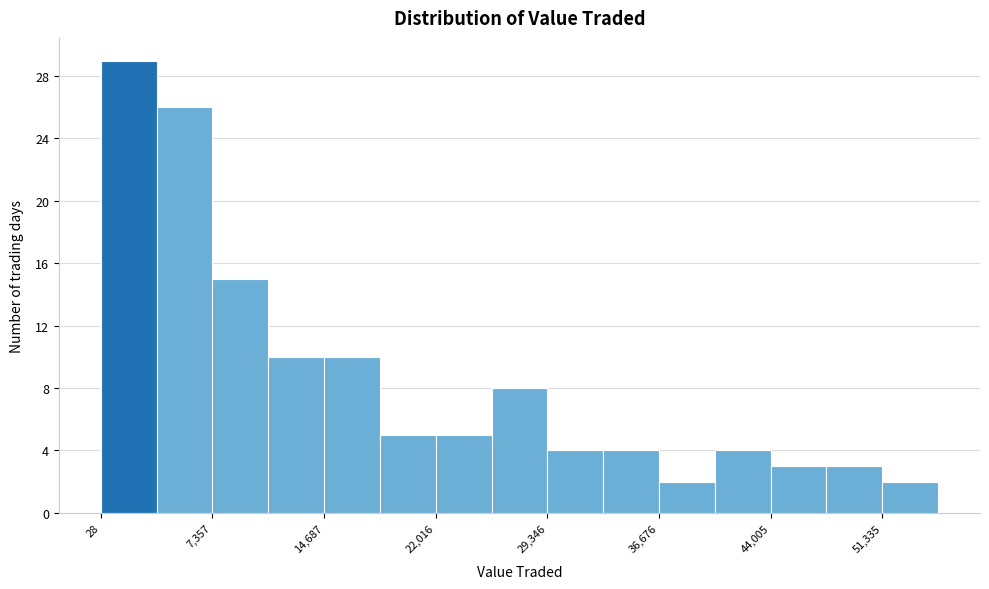

Read against the x-axis, roughly where is the centre of the tallest bar?

2000